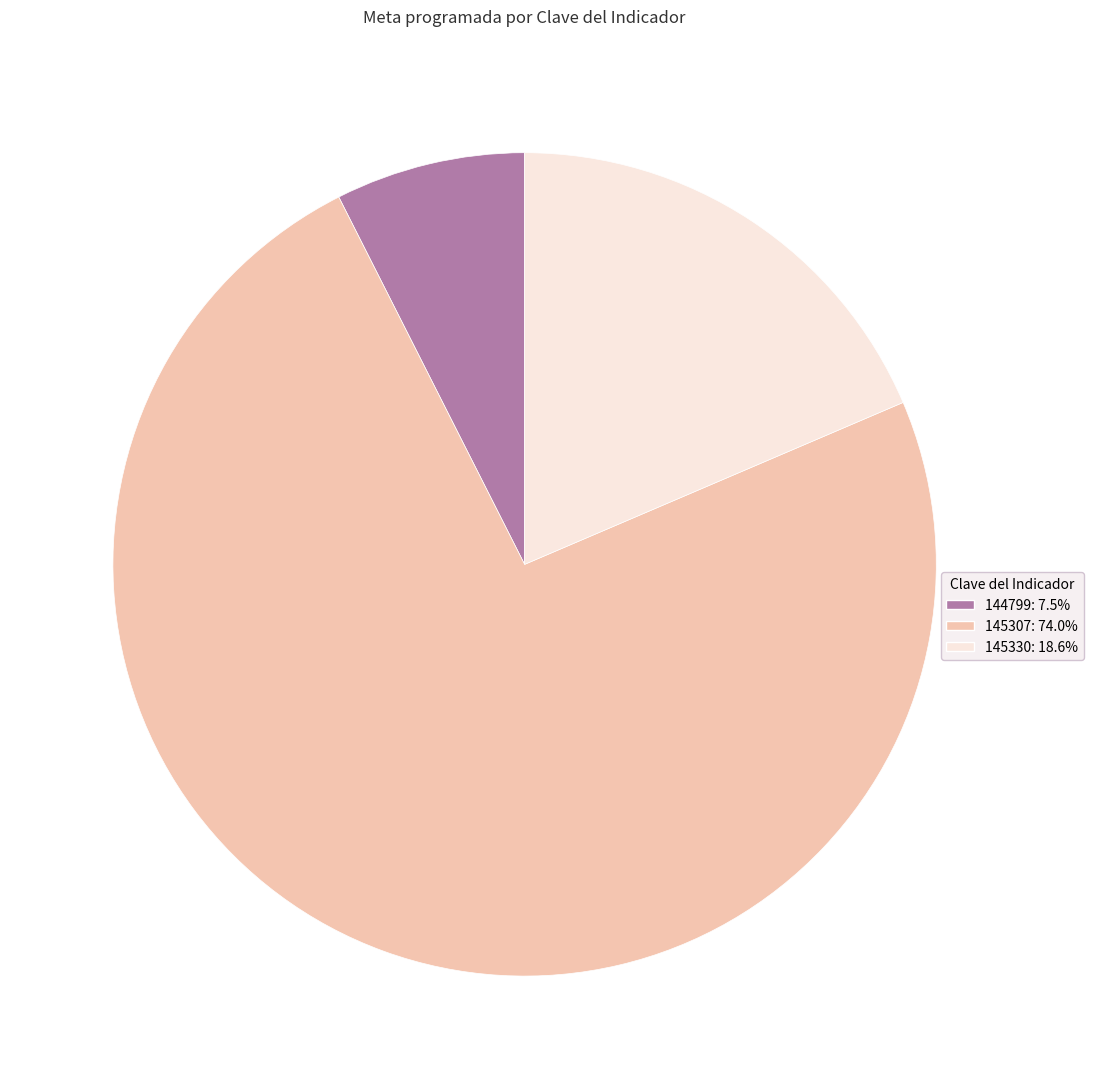

True or false: 144799 accounts for 1% of the total.

False